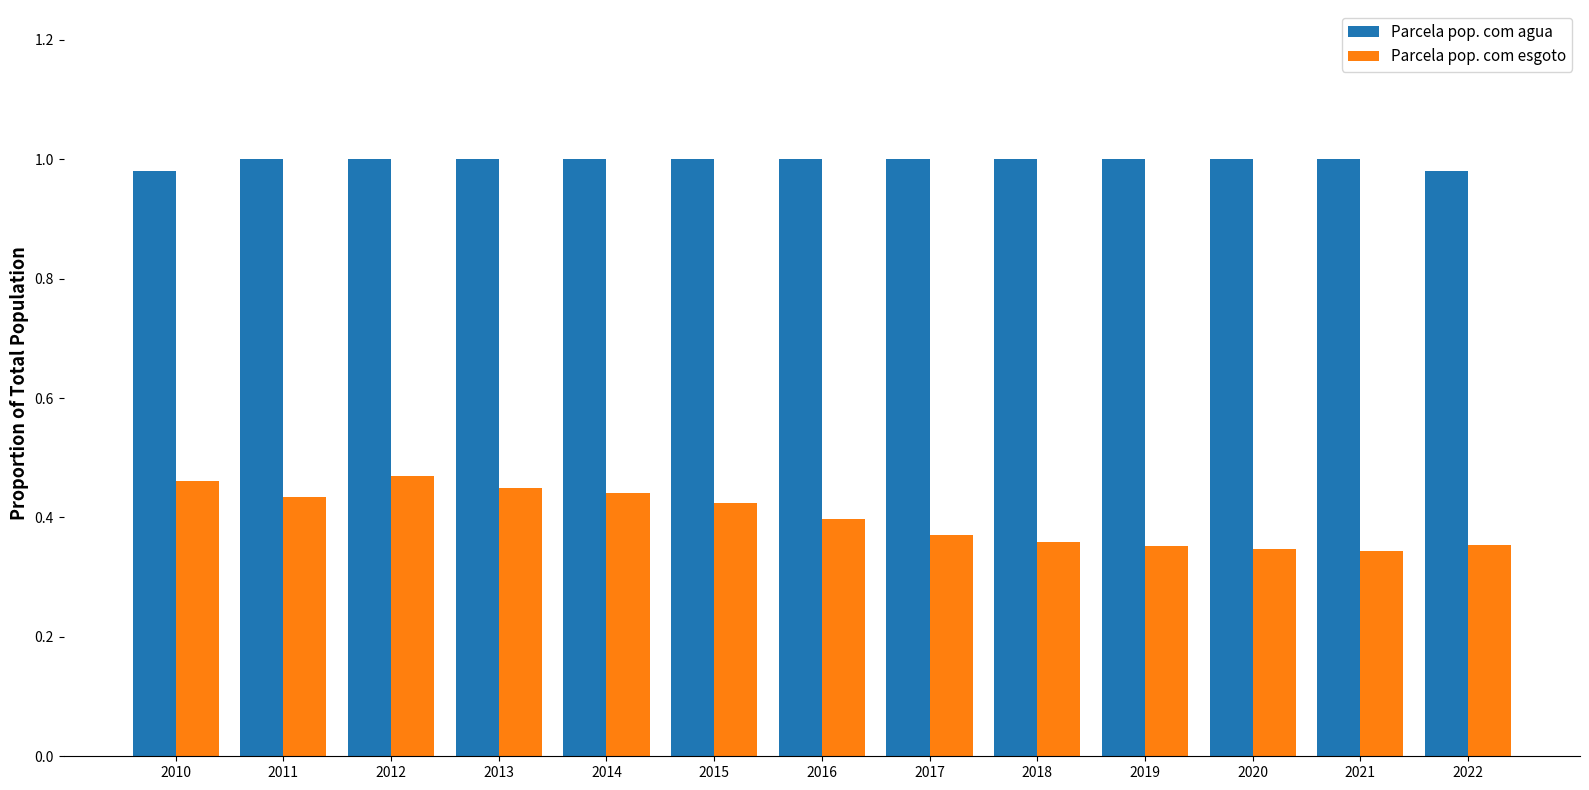

List the series in order of their overall mean, highest first.

Parcela pop. com agua, Parcela pop. com esgoto